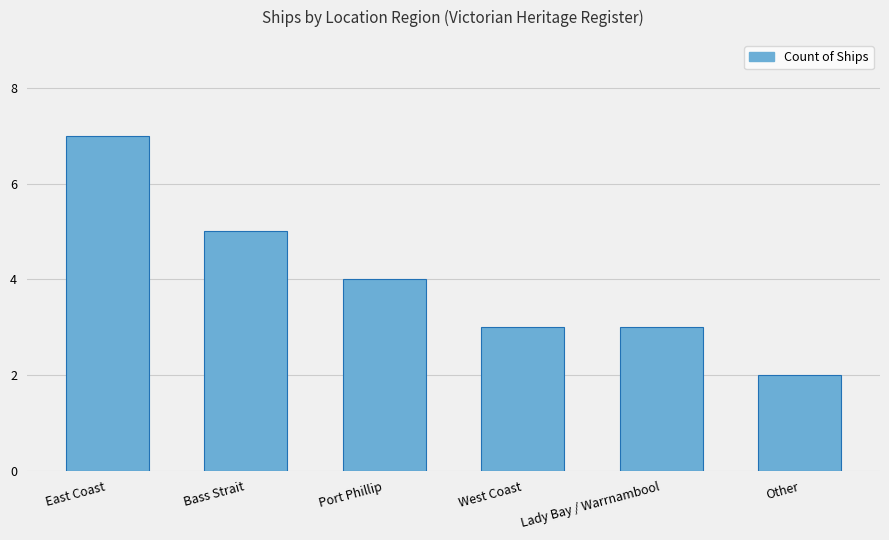

How many values are below 4?

3